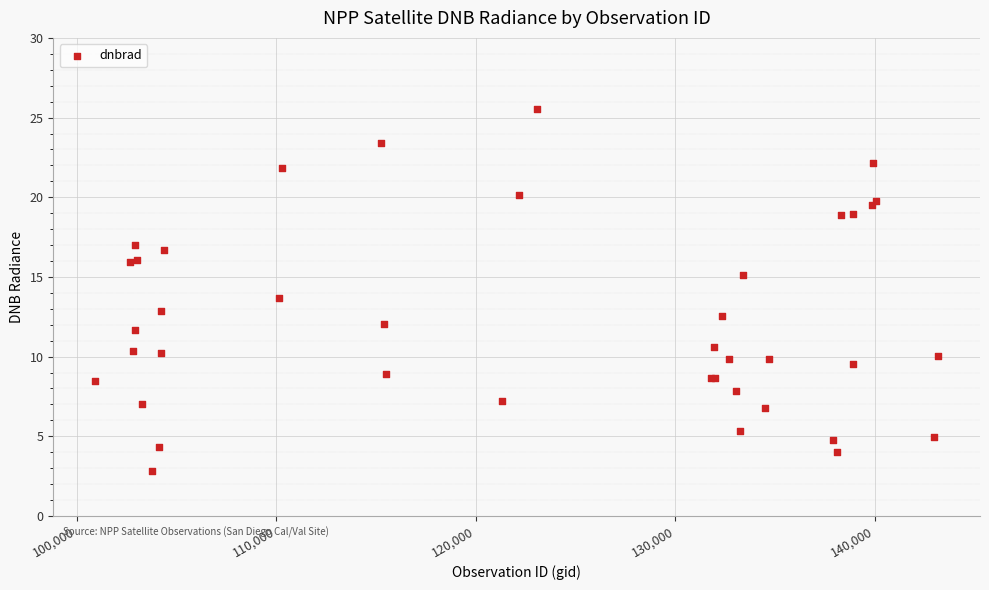

What Y value in the scatter plot is closest to 14?

13.7